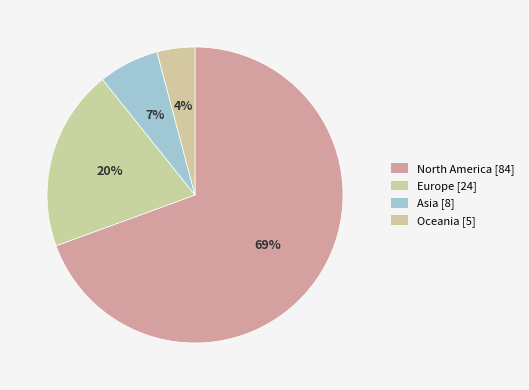

Rank the categories by value from lowest to highest.

Oceania, Asia, Europe, North America